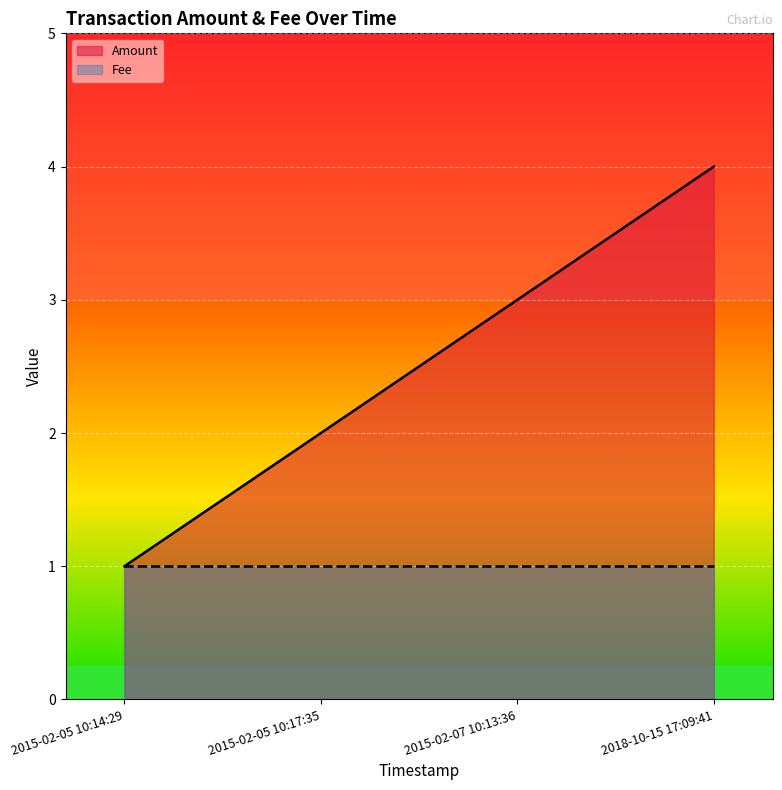

What value does the data have at 2015-02-05 10:17:35?

2